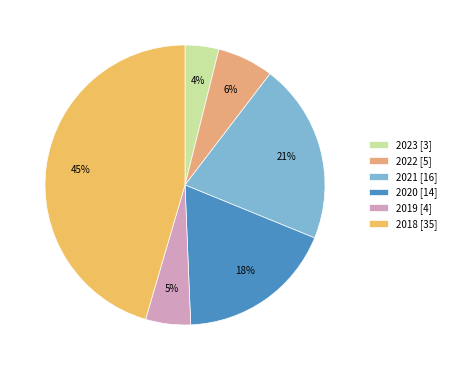

Count the number of slices in the pie.

6